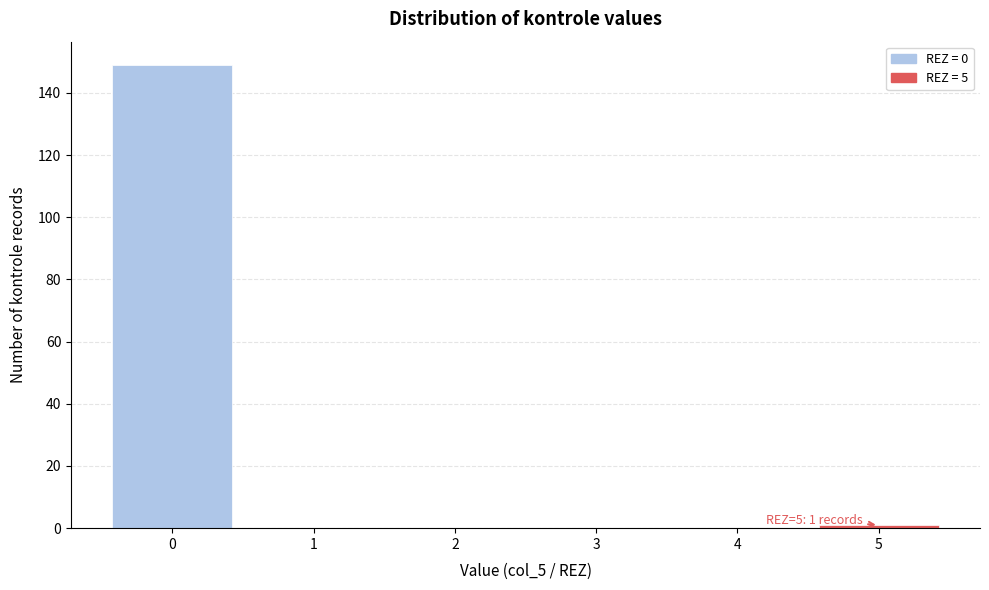

Reading left to right, list all the values displayed in this chart.

0=149	1=0	2=0	3=0	4=0	5=1